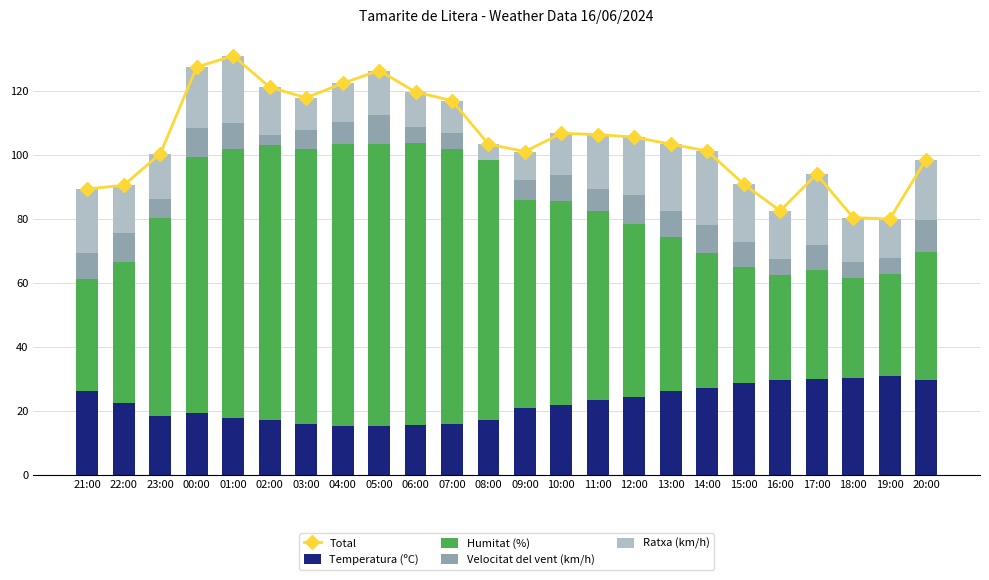

The value of Temperatura (ºC) at 18:00 is 30.4. True or false?

True